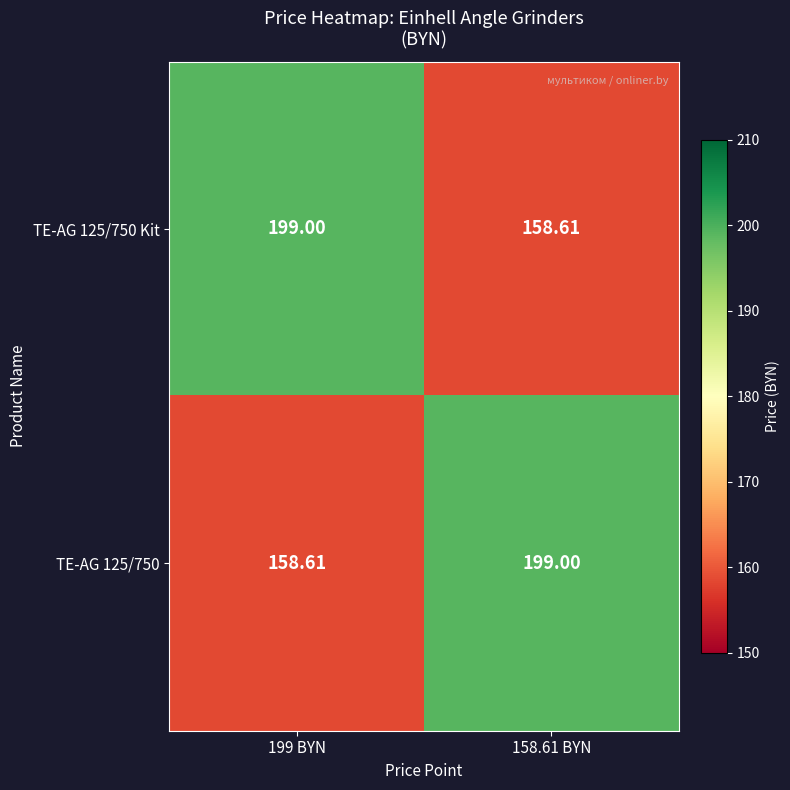

Is the value of TE-AG 125/750 Kit at 199 BYN greater than the value of TE-AG 125/750 at 199 BYN?

Yes